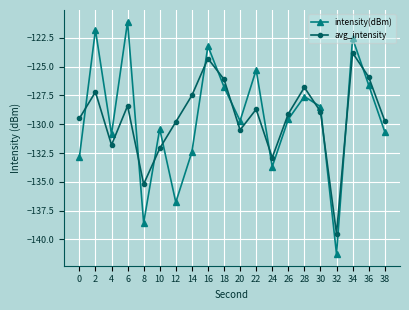

Which series changed the most between 18 and 26?

avg_intensity